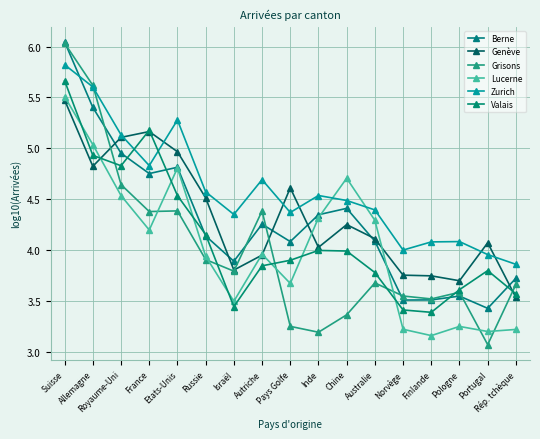

At how many categories does at least one series exceed 3?

17